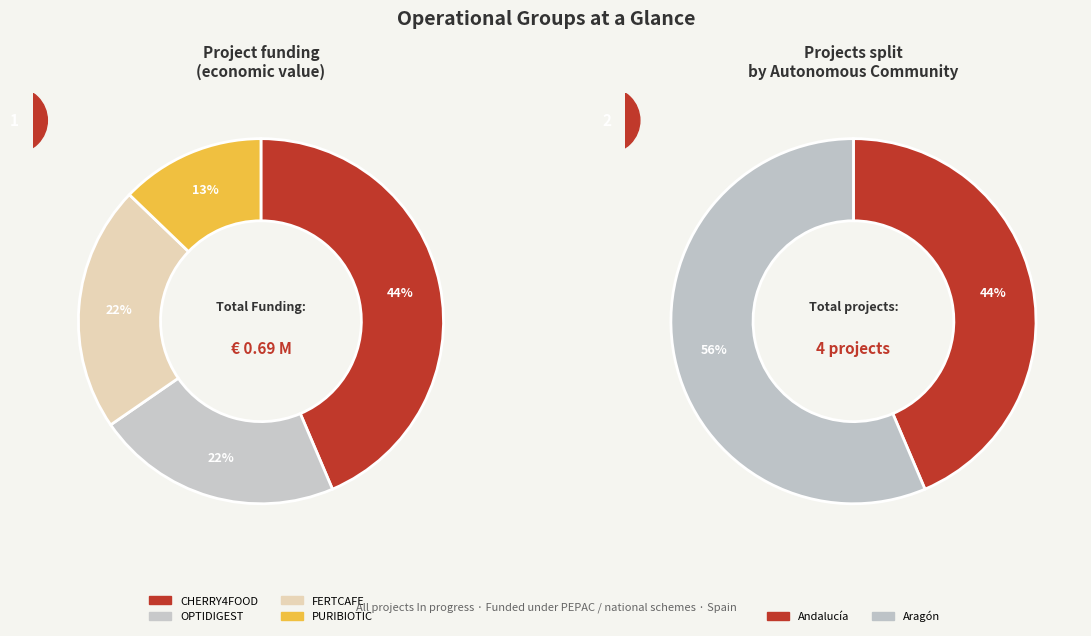

Is it true that FERTCAFE is 22% of the pie?

True